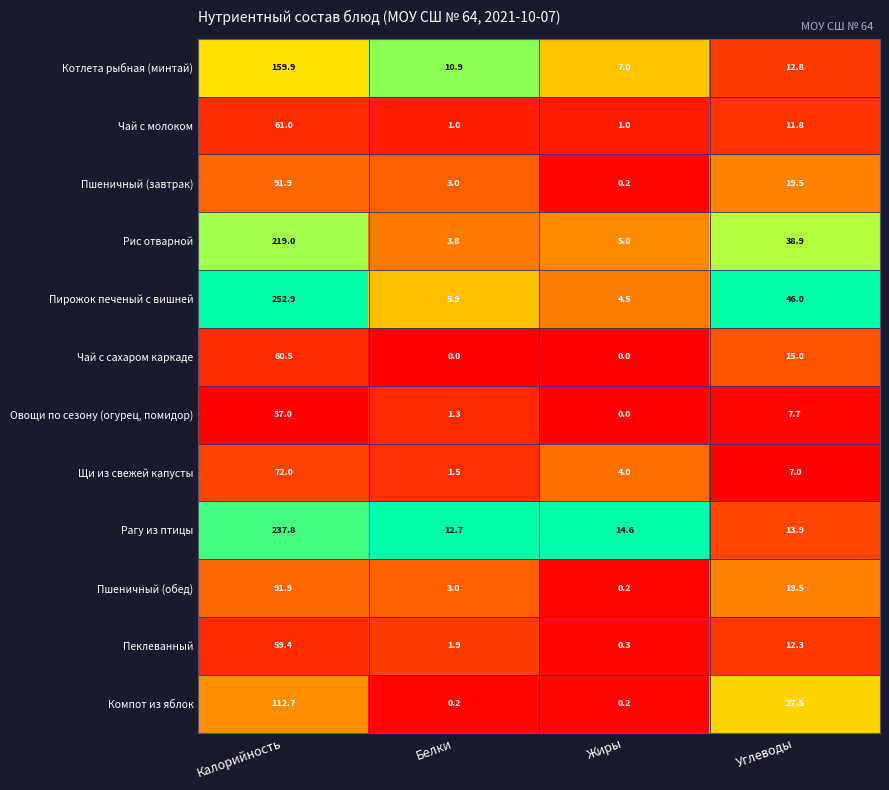

Rank the categories by Щи из свежей капусты value from lowest to highest.

Белки, Жиры, Углеводы, Калорийность